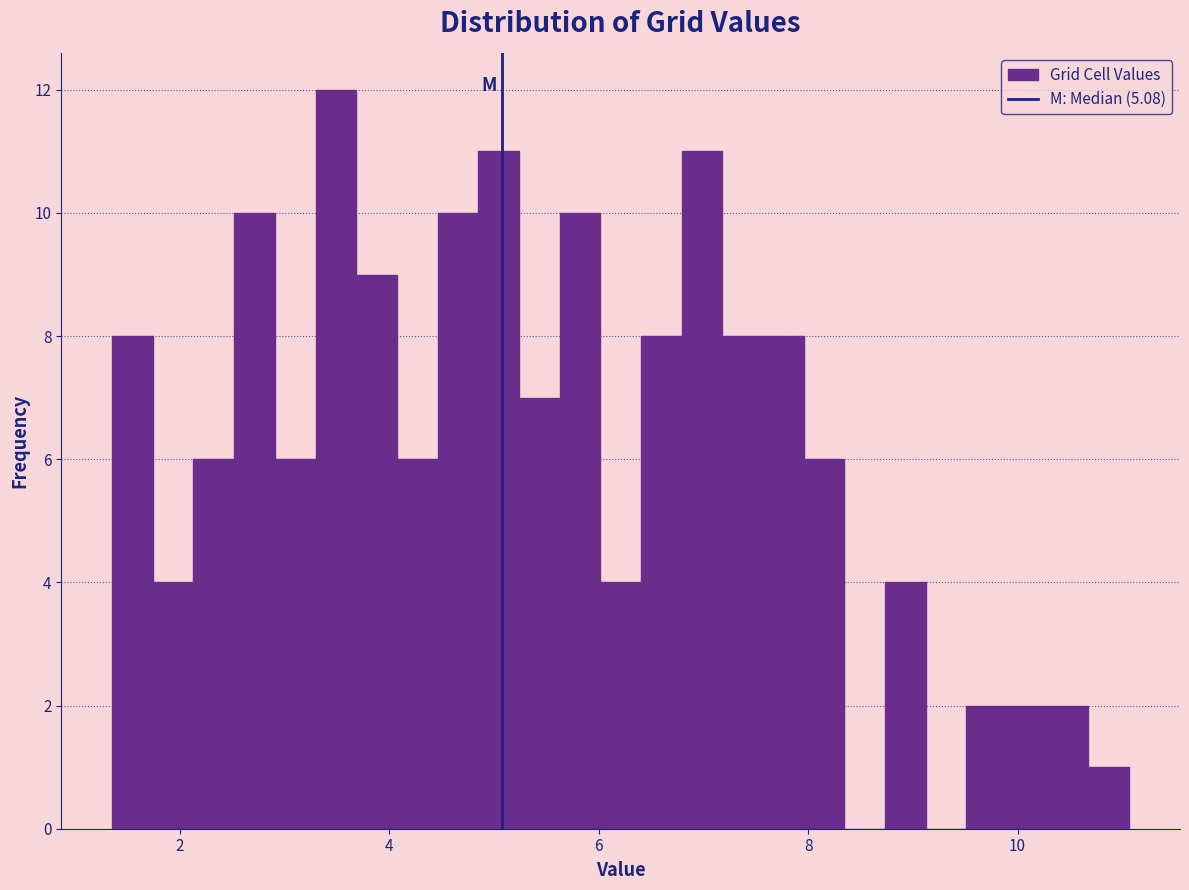

Read against the x-axis, roughly where is the centre of the tallest bar?

3.4